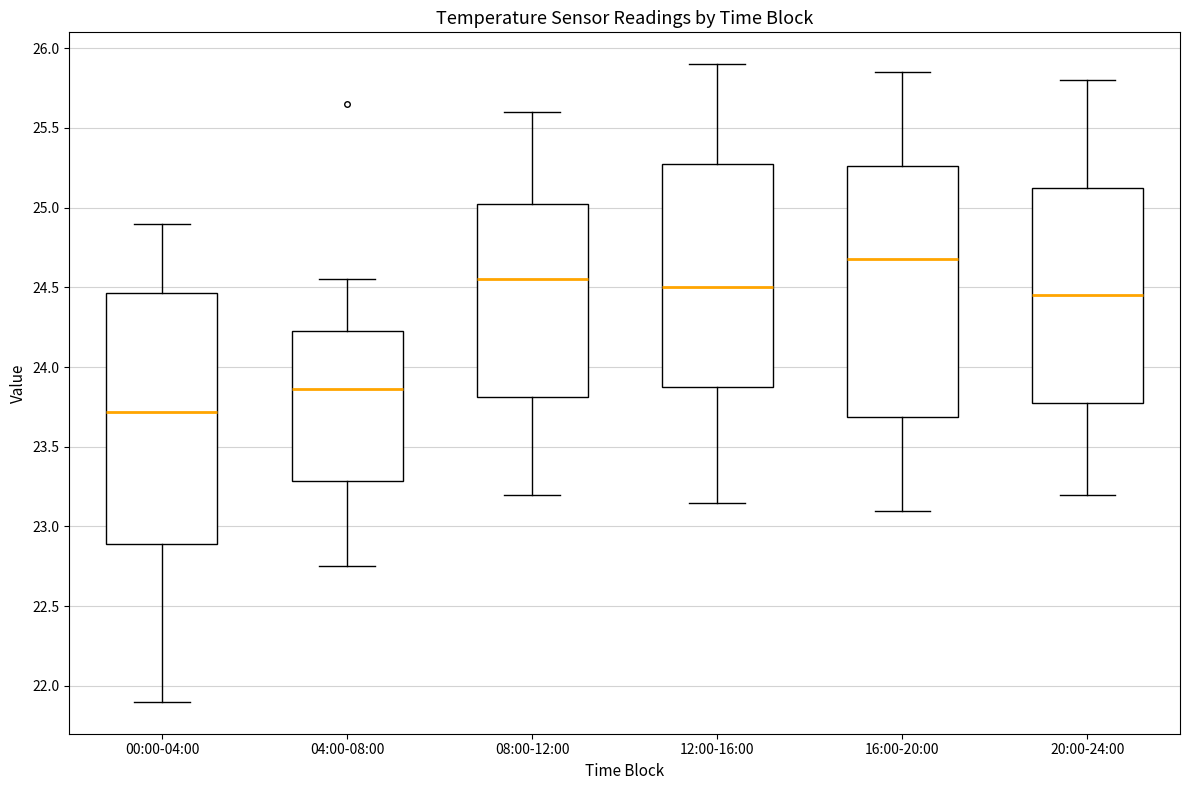

Reading left to right, transcribe this box plot: for each box, give where its median line is, the range the box spans, and where its two whiskers end, as read against the y-axis. The values are not printed on the chart, so give them approximately, as read against the axis.

00:00-04:00: median 23.70, box 22.90 to 24.45, whiskers 21.90 to 24.90
04:00-08:00: median 23.85, box 23.30 to 24.25, whiskers 22.75 to 24.55
08:00-12:00: median 24.55, box 23.80 to 25.05, whiskers 23.20 to 25.60
12:00-16:00: median 24.50, box 23.90 to 25.30, whiskers 23.15 to 25.90
16:00-20:00: median 24.70, box 23.70 to 25.25, whiskers 23.10 to 25.85
20:00-24:00: median 24.45, box 23.80 to 25.15, whiskers 23.20 to 25.80